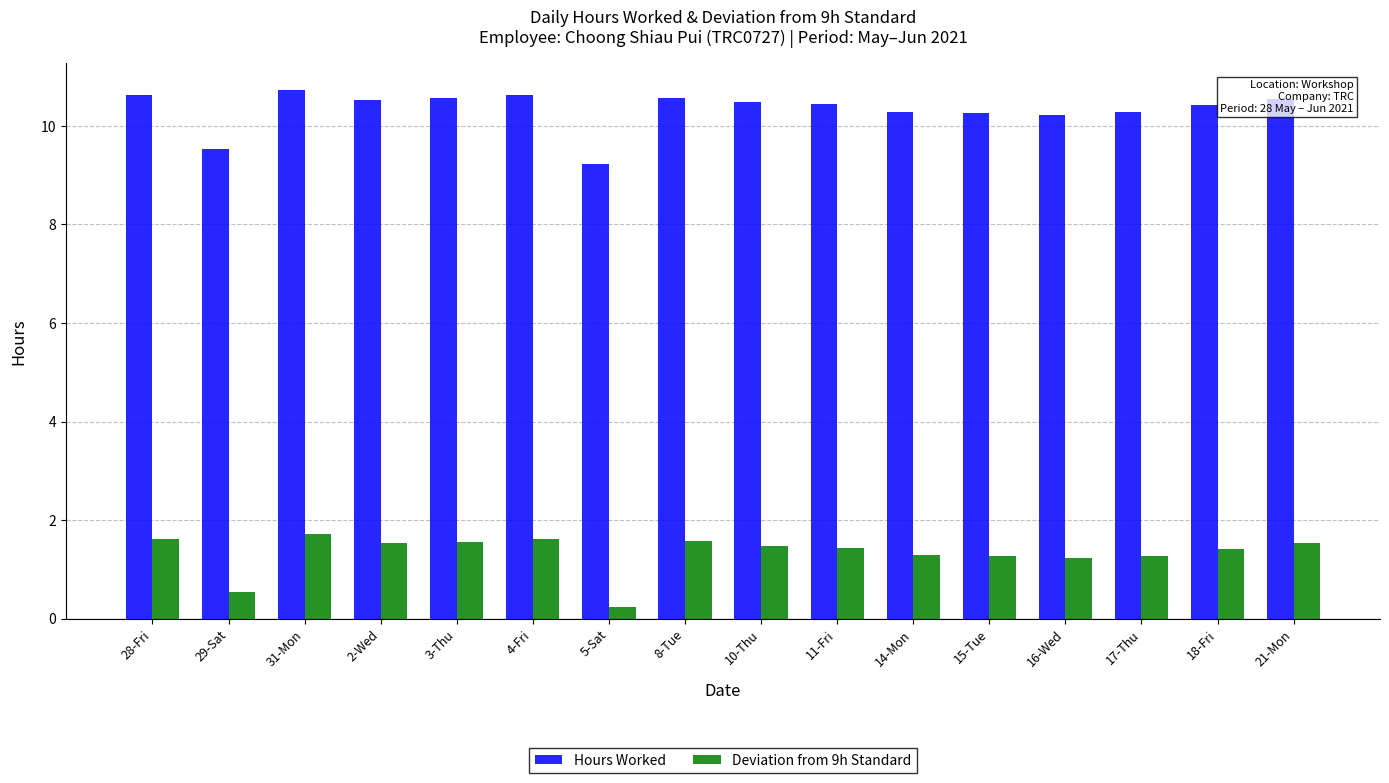

What are all the series names shown in the legend?

Hours Worked, Deviation from 9h Standard